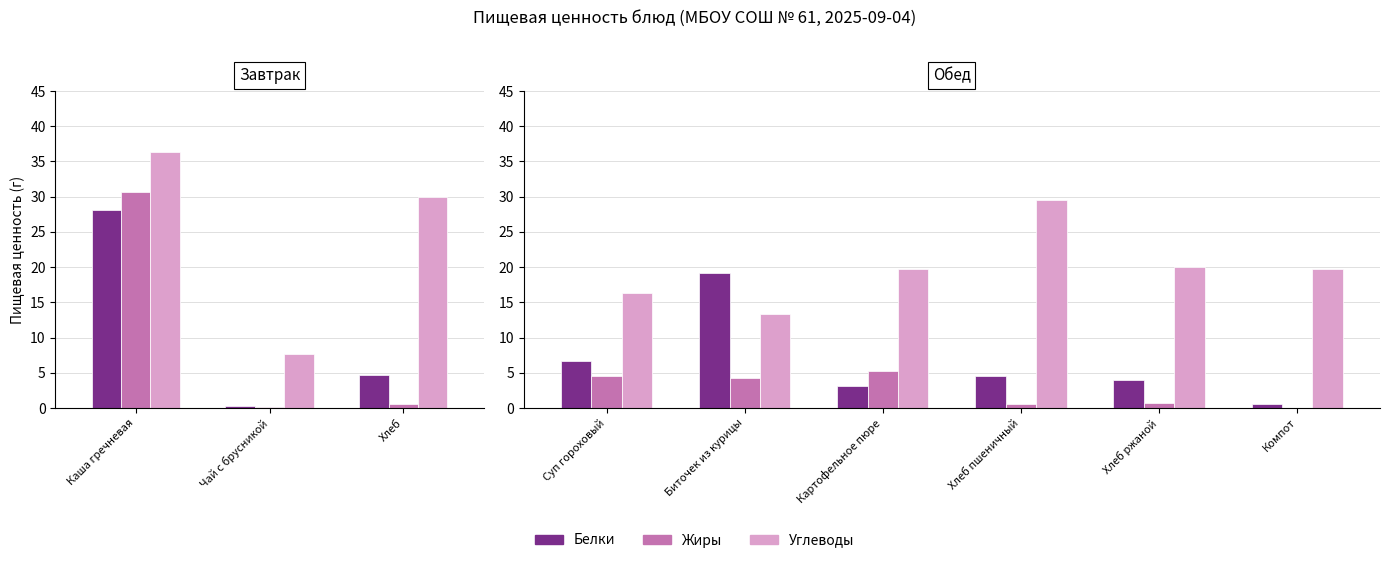

At which label does Жиры first exceed 4?

Суп гороховый